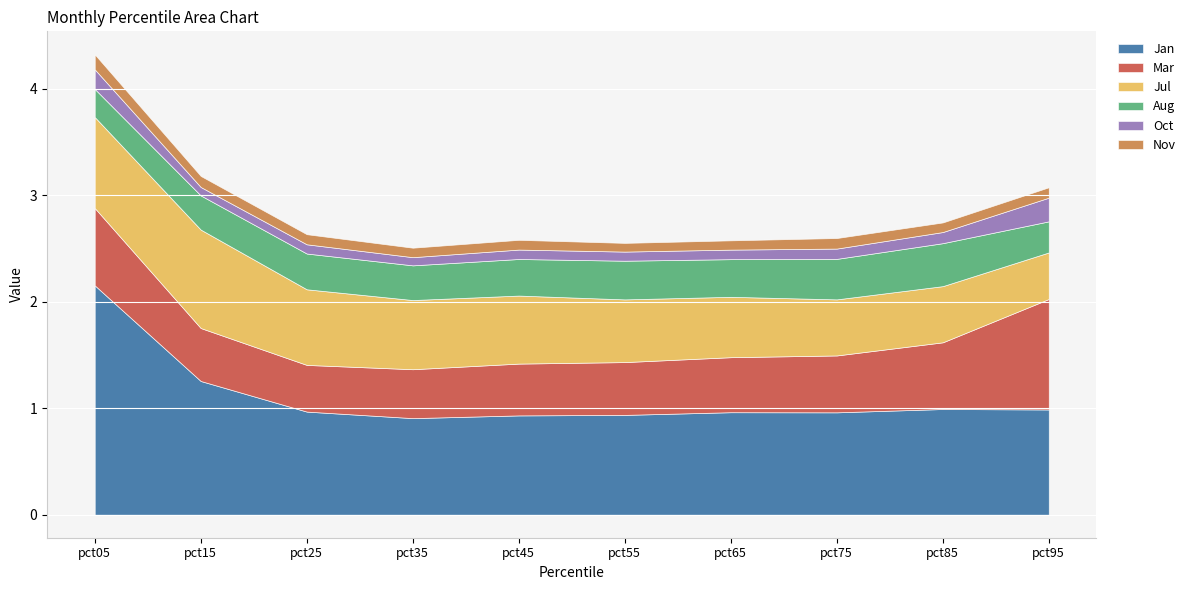

How many lines are shown in the chart?

6